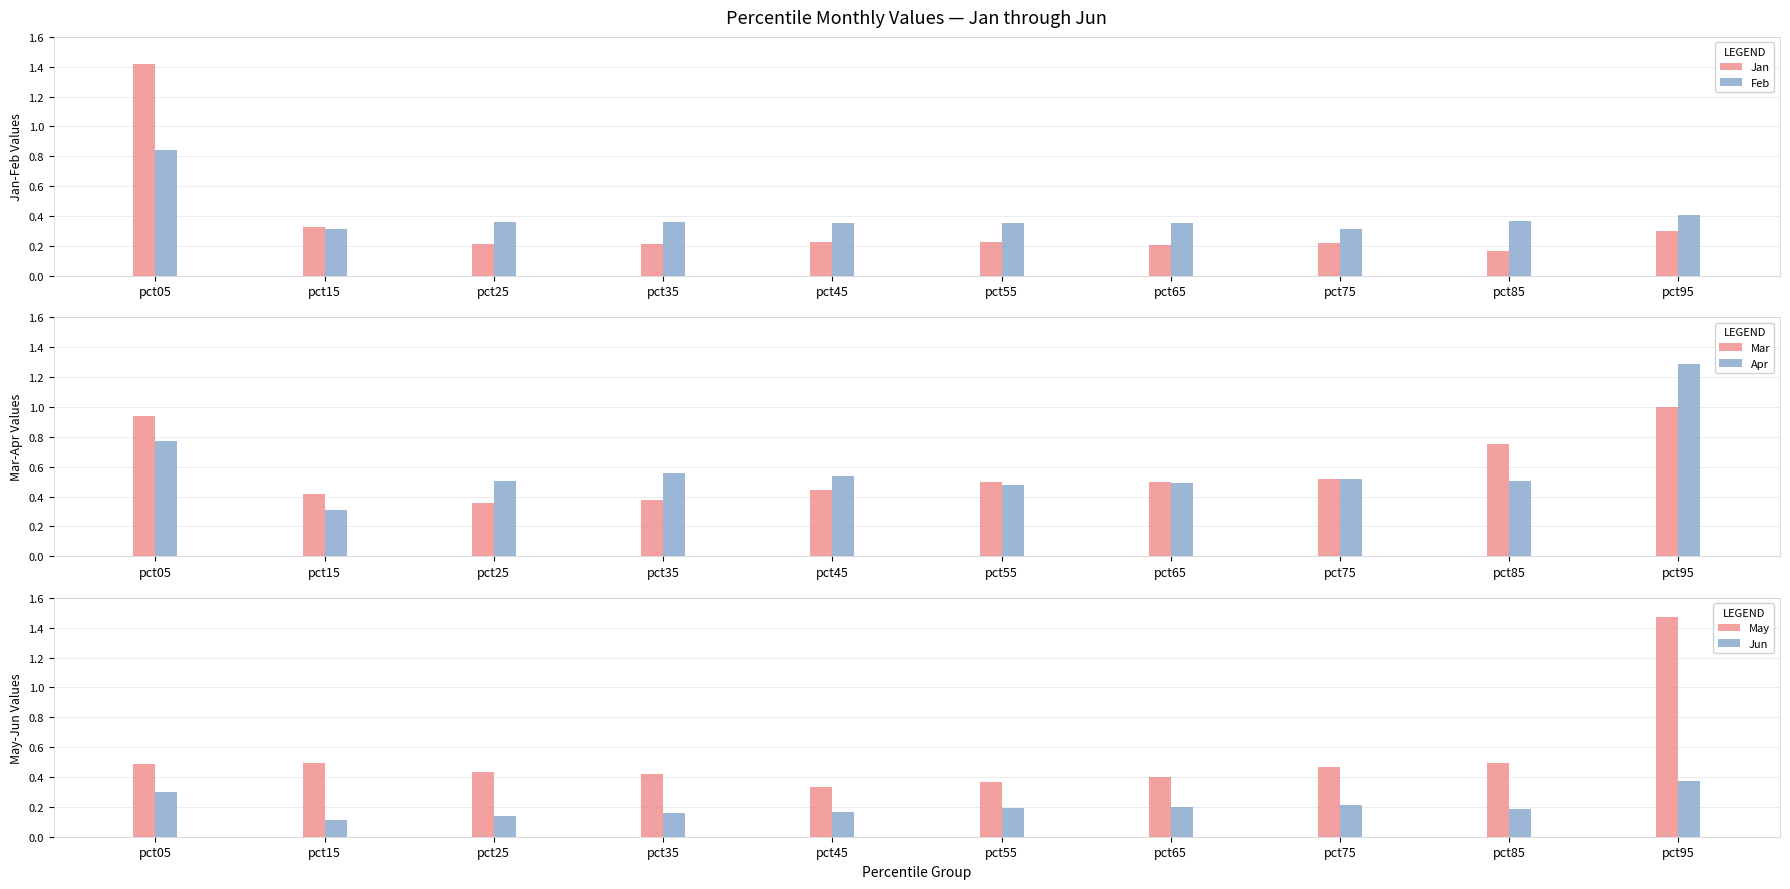

Is it true that Mar equals 0.1 at pct25?

False